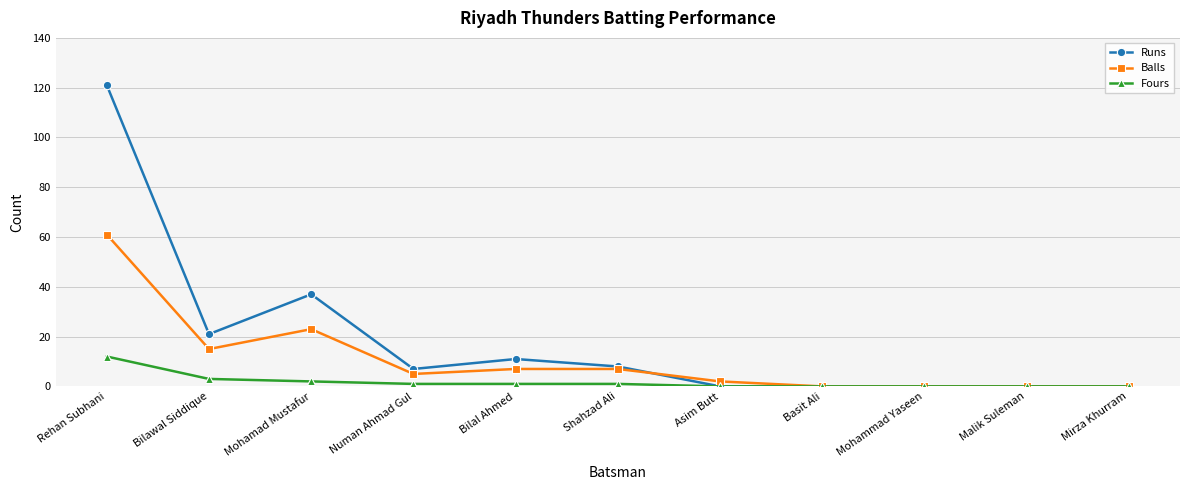

What are all the series names shown in the legend?

Runs, Balls, Fours